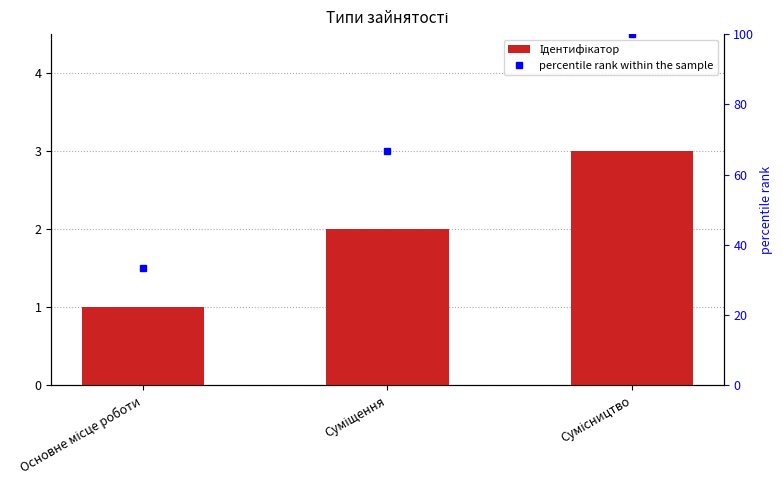

Does the chart contain any negative values?

No